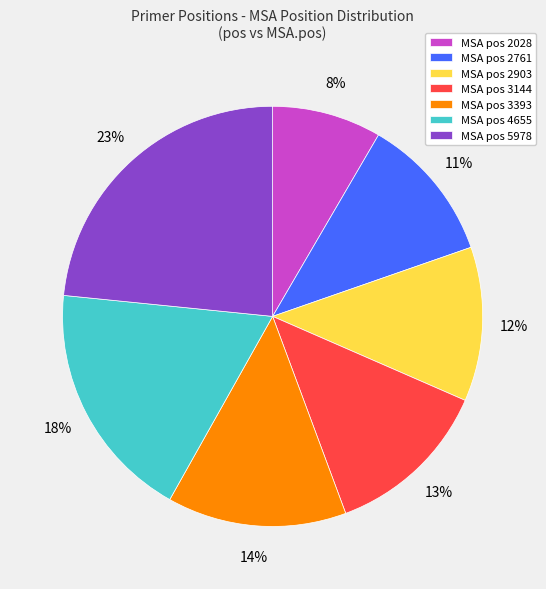

What is the smallest slice in the pie chart?

MSA pos 2028